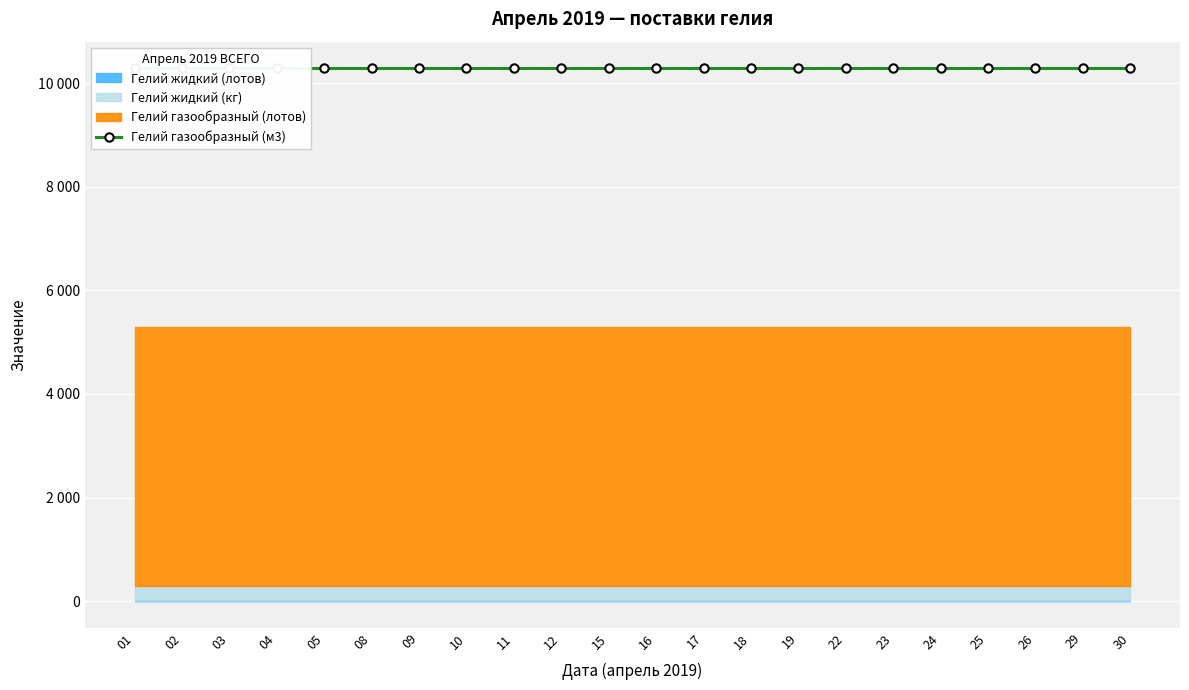

Which series changed the most between 15 and 19?

Гелий жидкий (лотов)